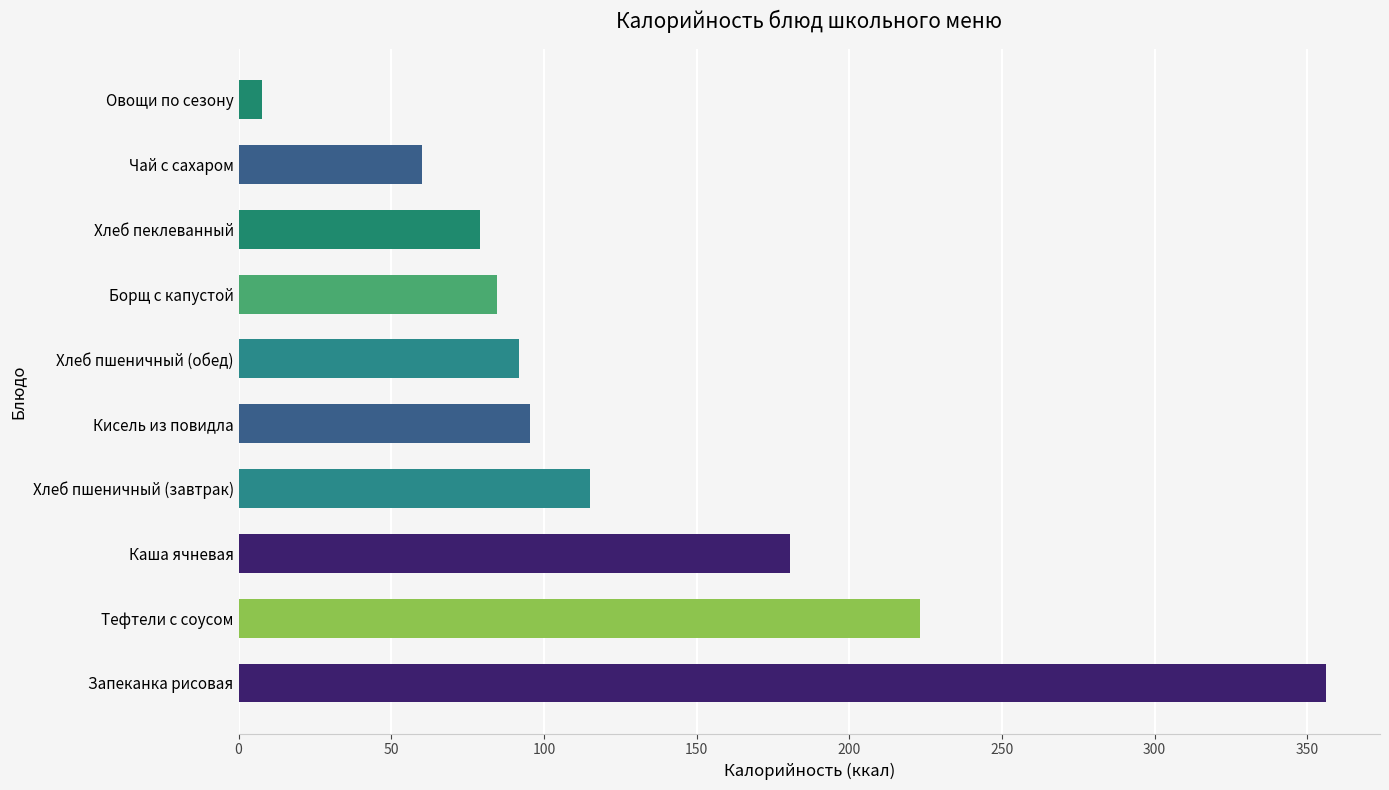

The chart shows a value of 125.3 at Тефтели с соусом. True or false?

False